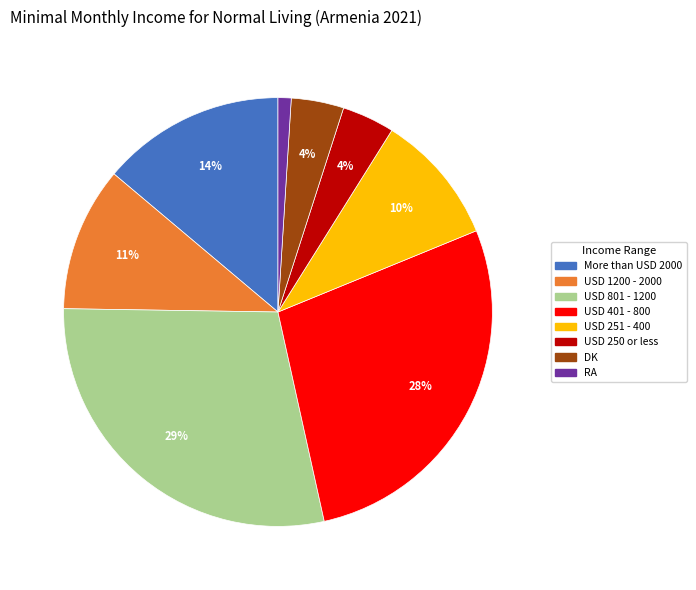

Count the number of slices in the pie.

8